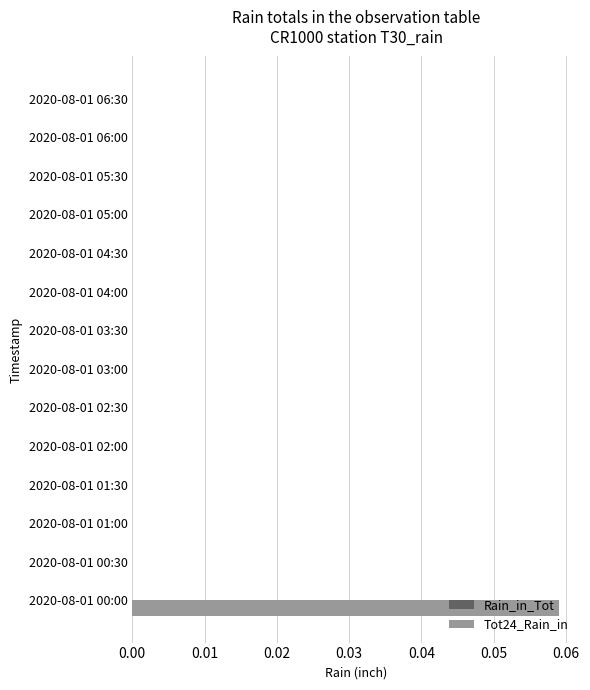

At which category does the chart reach its peak across all series?

2020-08-01 00:00